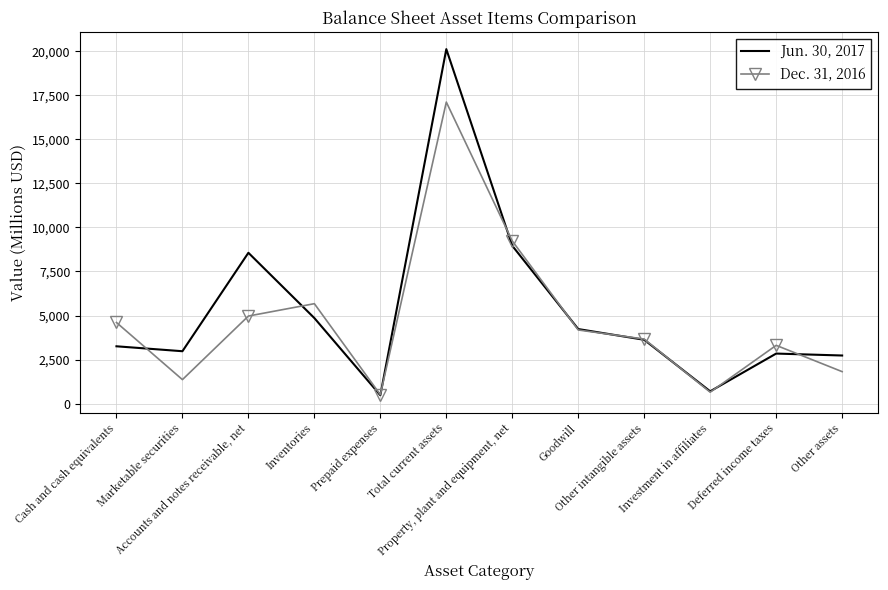

At which category does Jun. 30, 2017 reach its first local peak?

Accounts and notes receivable, net